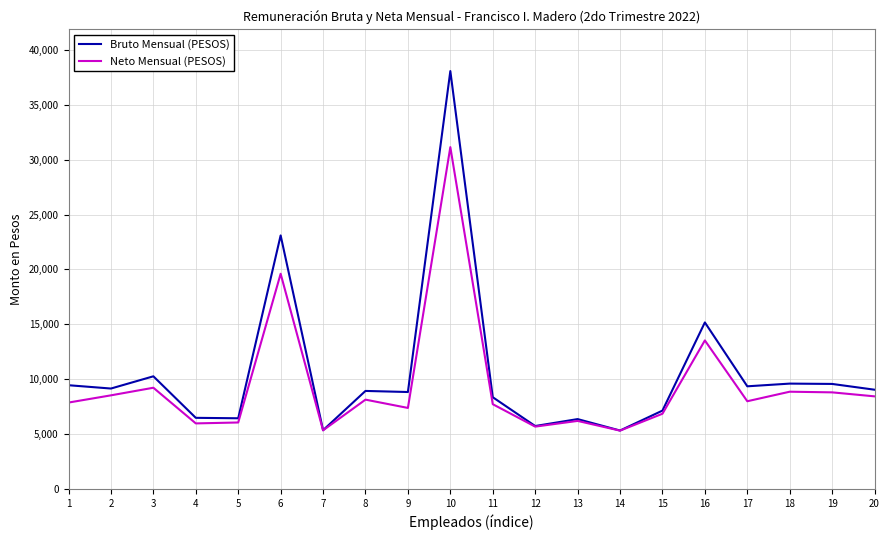

List the series in order of their peak value, lowest first.

Neto Mensual (PESOS), Bruto Mensual (PESOS)